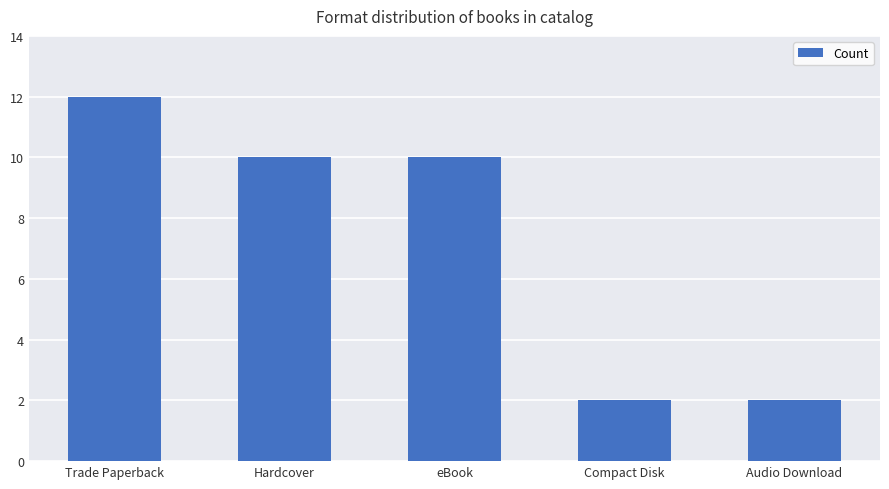

Does the chart contain any negative values?

No